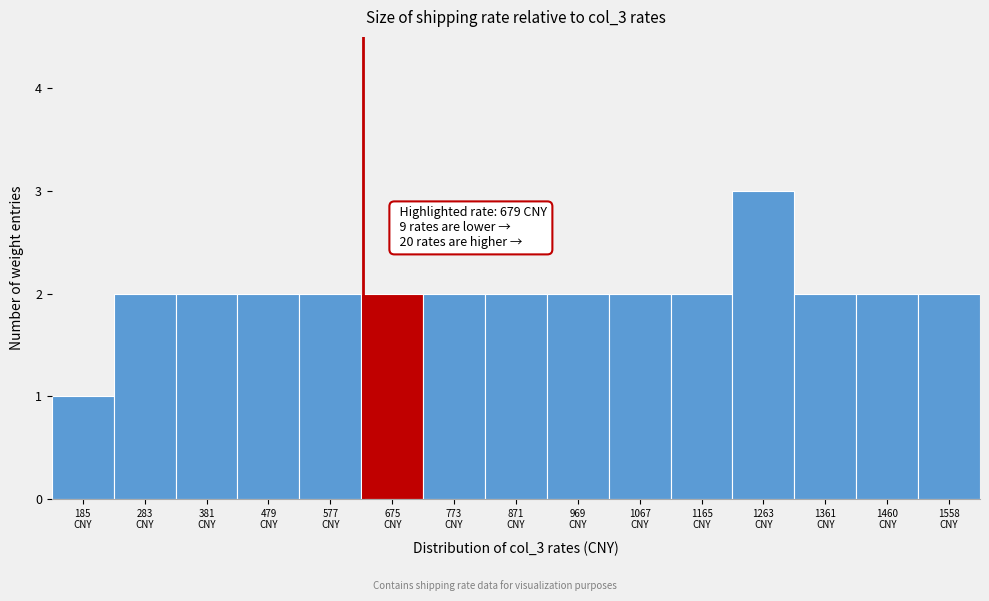

Reading left to right, transcribe all the data shown in this chart.

1	2	2	2	2	2	2	2	2	2	2	3	2	2	2